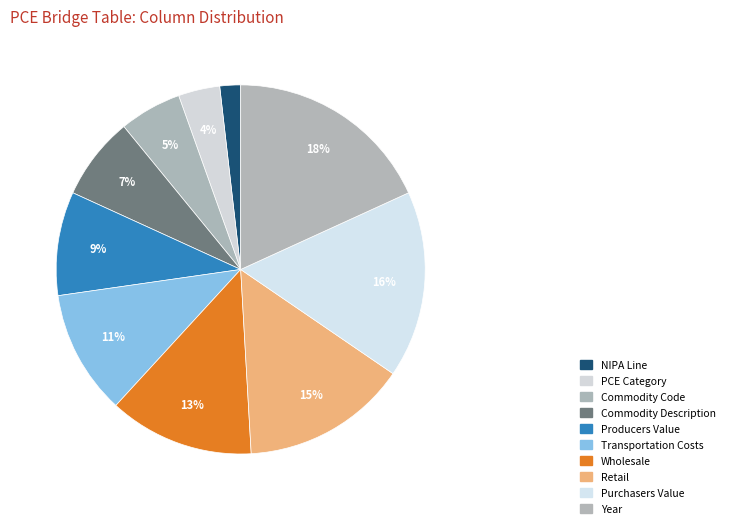

What percentage is NOT represented by Purchasers Value?

83.6%